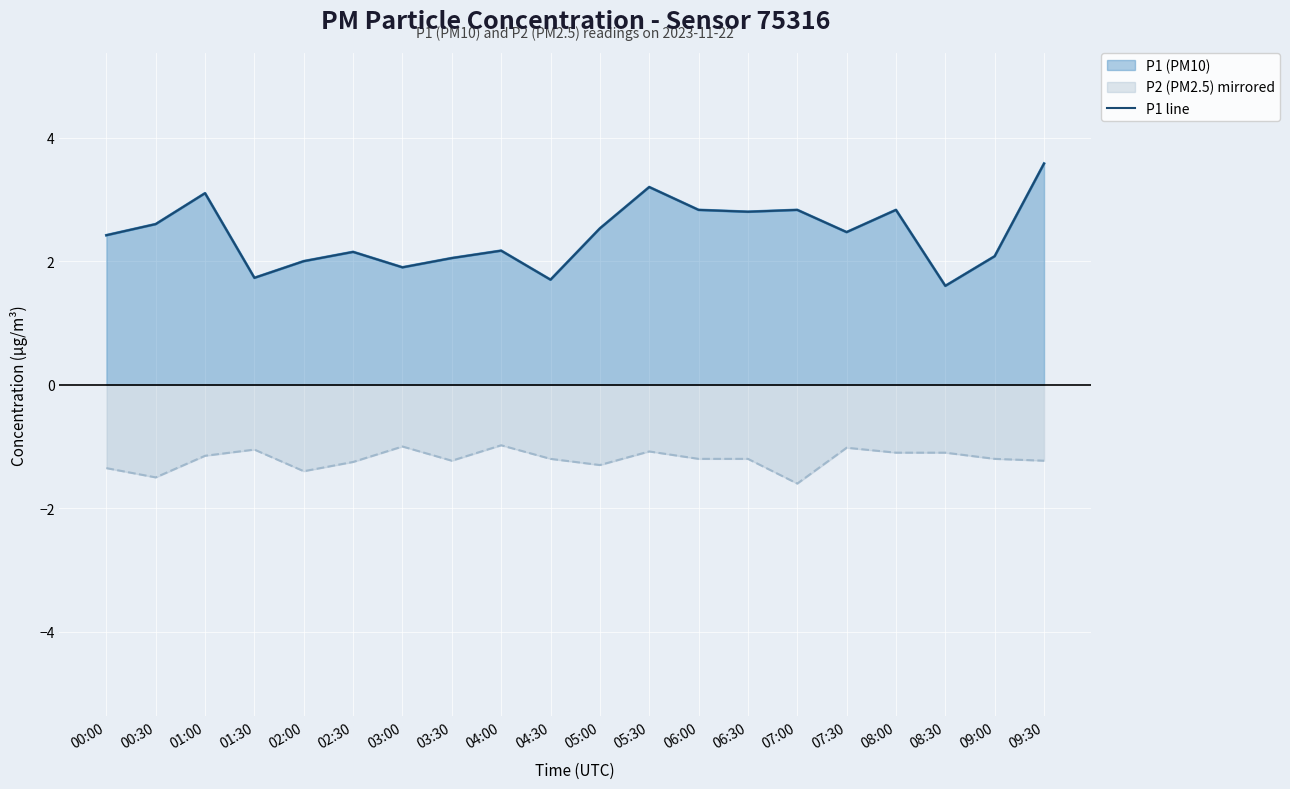

What is the difference between the second highest and second lowest values?

1.5